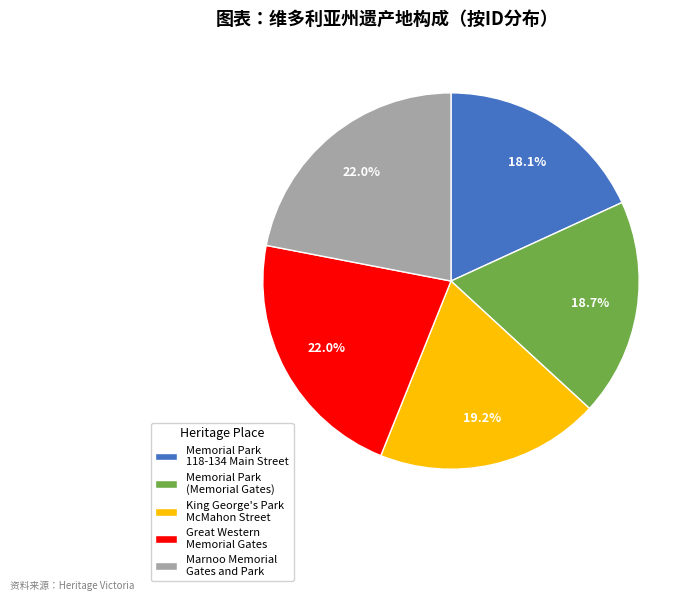

Which category has the smallest portion of the pie?

Memorial Park 118-134 Main Street